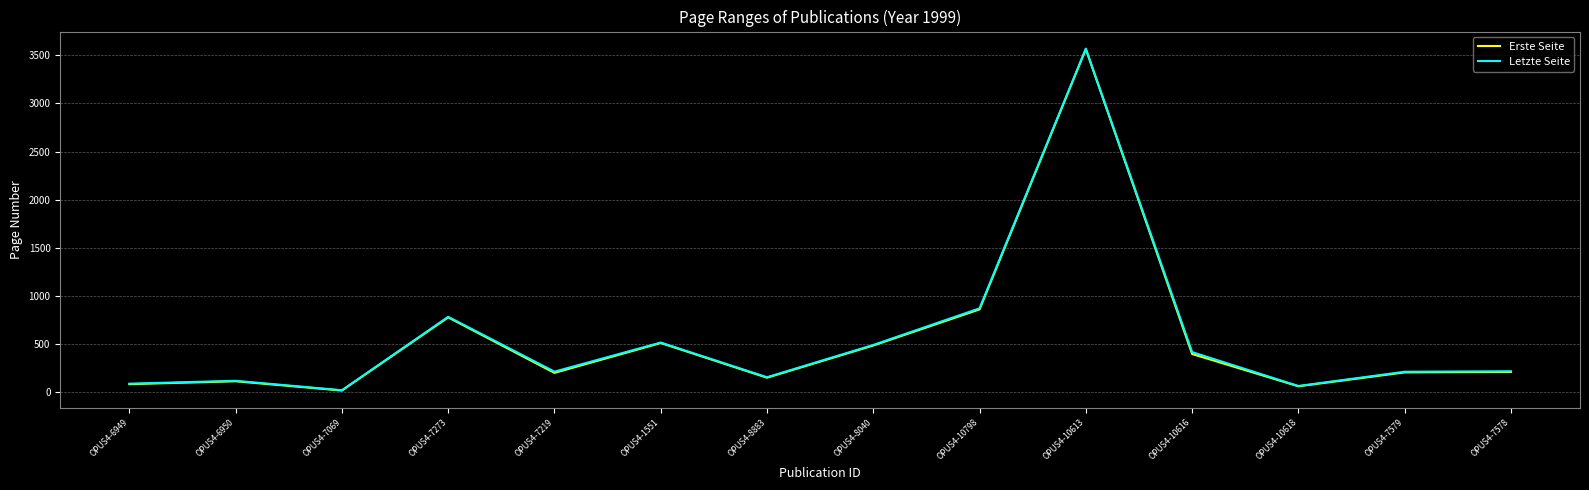

What is the approximate value of Erste Seite at OPUS4-8883, to the nearest 50?

150